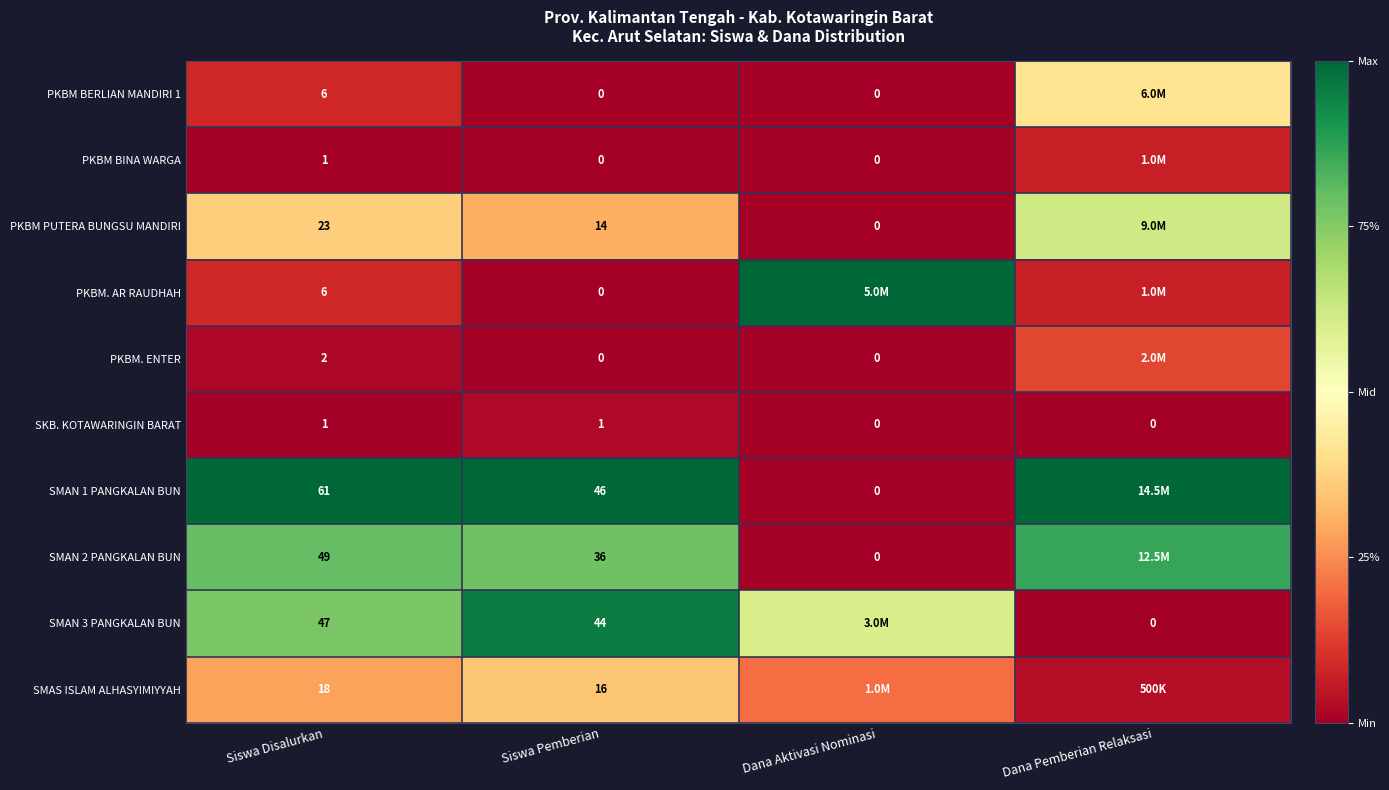

Is the value of PKBM PUTERA BUNGSU MANDIRI at Siswa Pemberian greater than the value of SMAN 1 PANGKALAN BUN at Dana Aktivasi Nominasi?

Yes